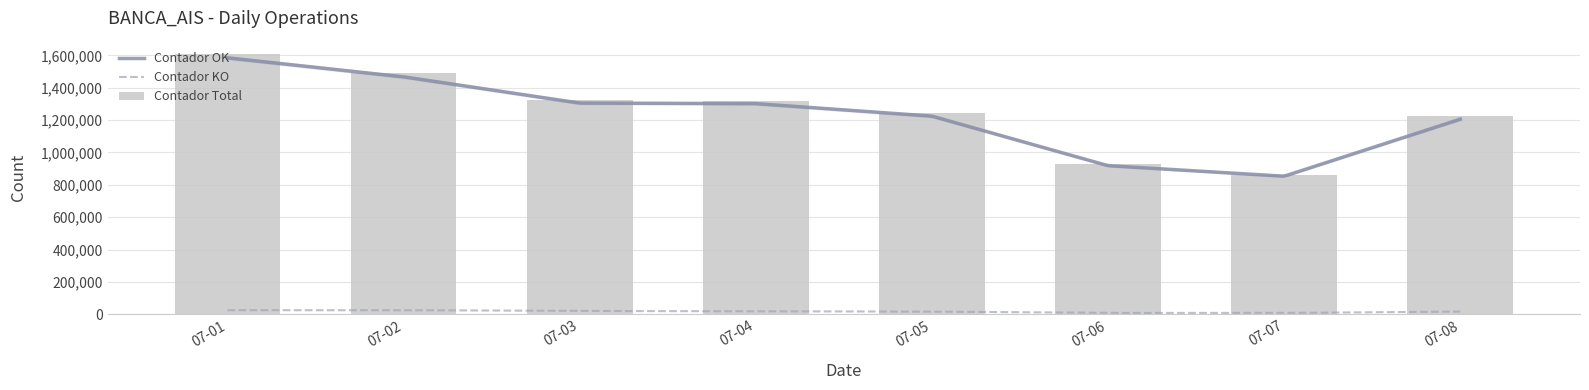

Is it true that Contador OK equals 1749679.4 at 2024-07-05?

False